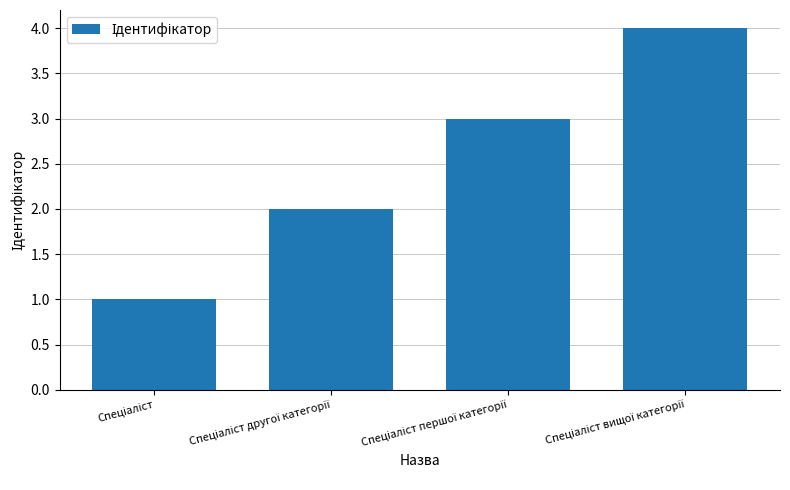

Are the bars horizontal?

No